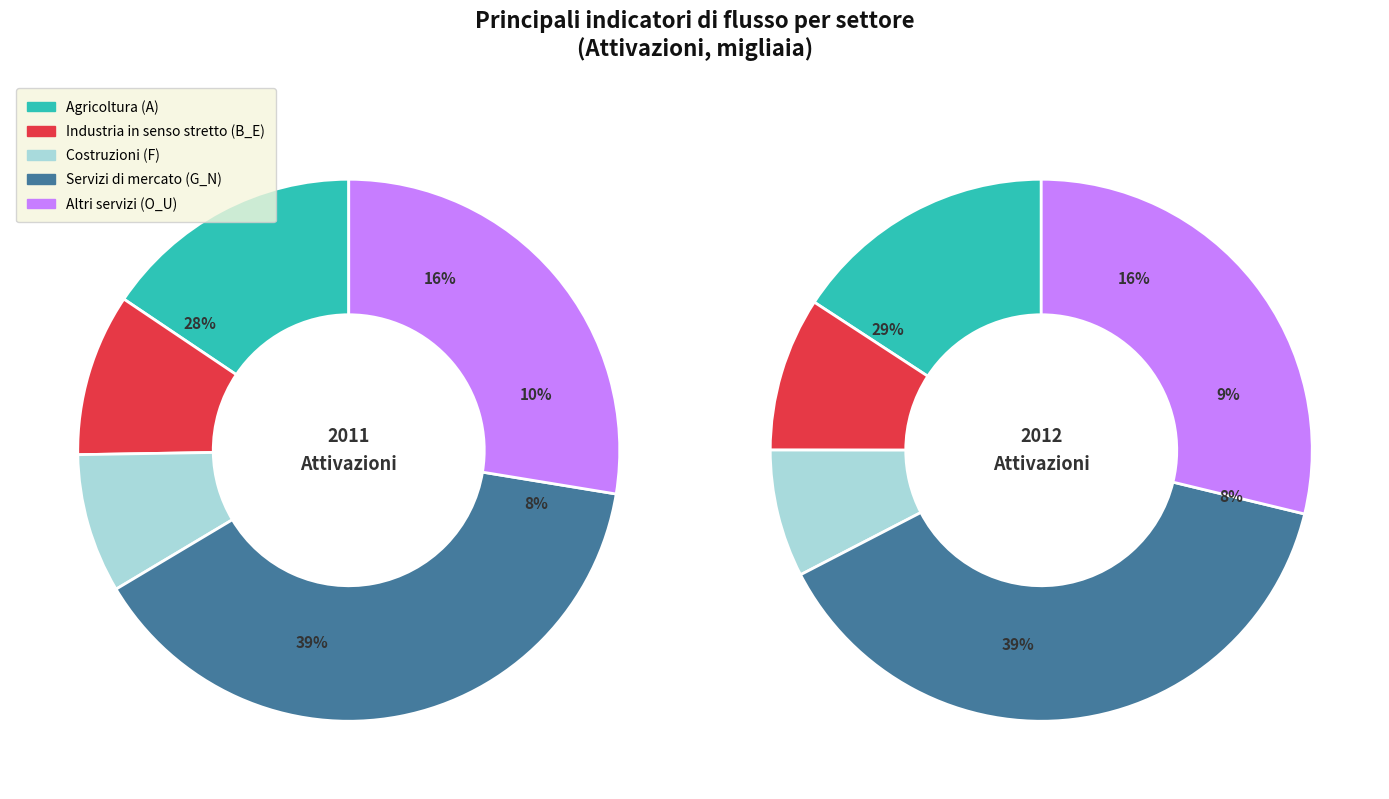

Combined, do III and IV account for over 50%?

No